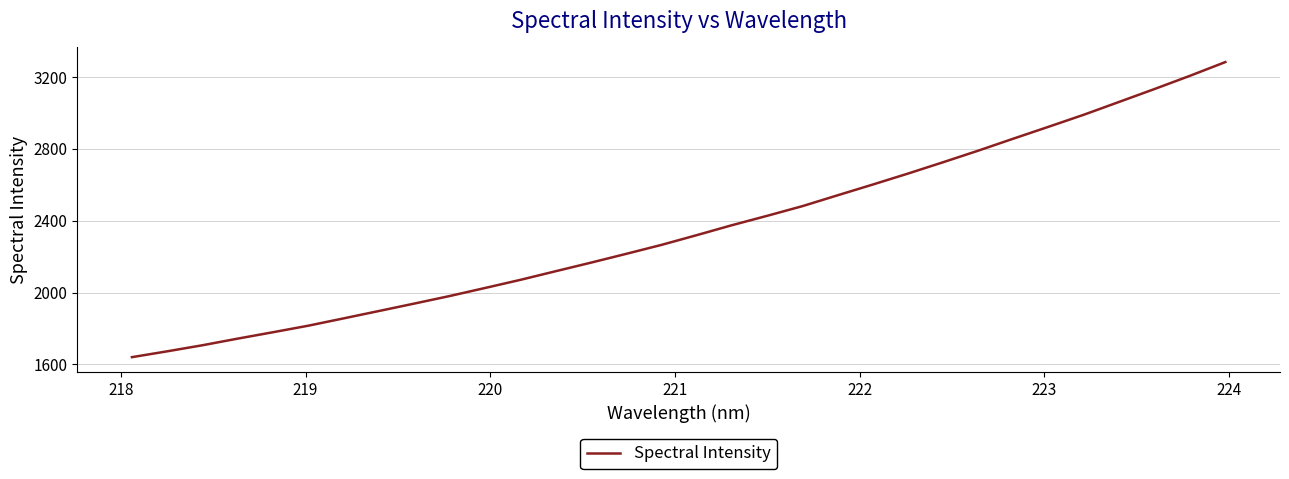

What is the smallest value displayed?

1640.1